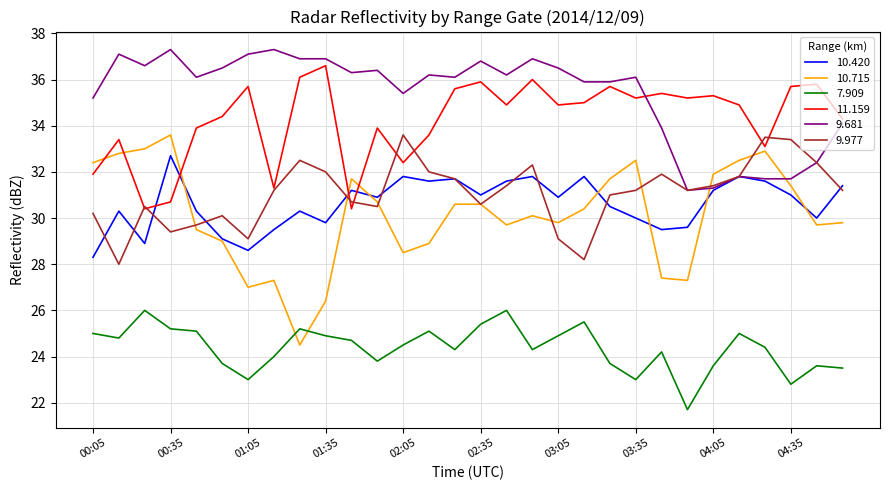

What is the greatest value displayed?

37.3